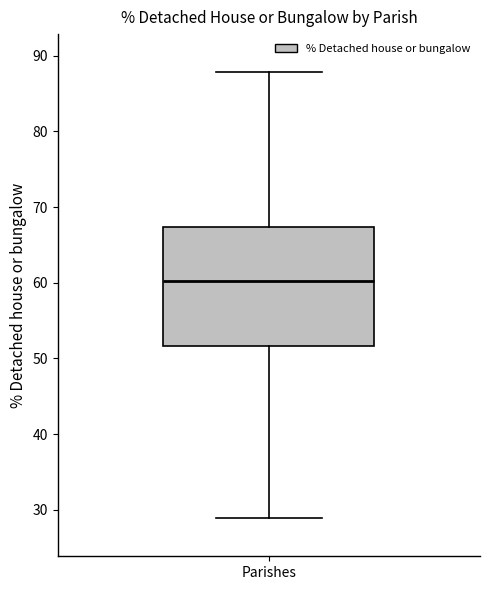

Where does the lower whisker of the box for Parishes end on the y-axis? The values are not printed on the chart, so give them approximately, as read against the axis.

29